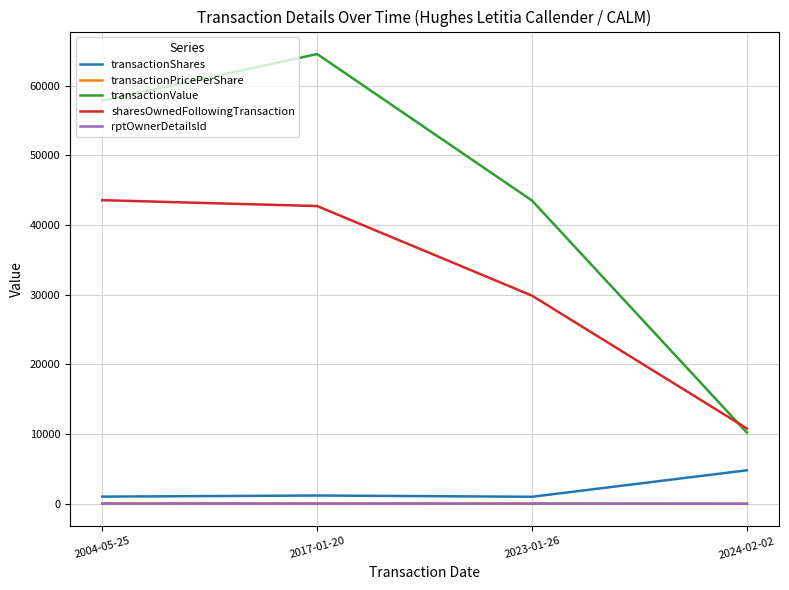

True or false: transactionShares and transactionPricePerShare intersect in this chart.

False